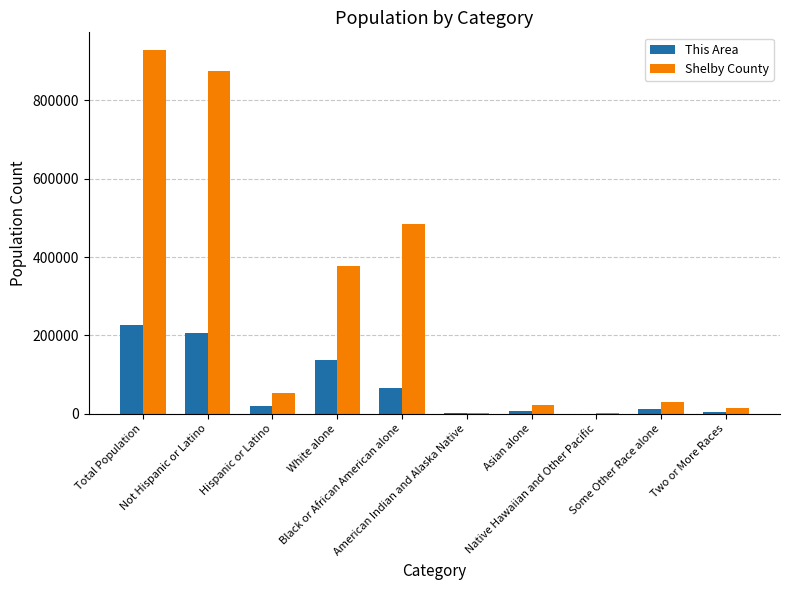

What is the sum of all Shelby County values?

2782932